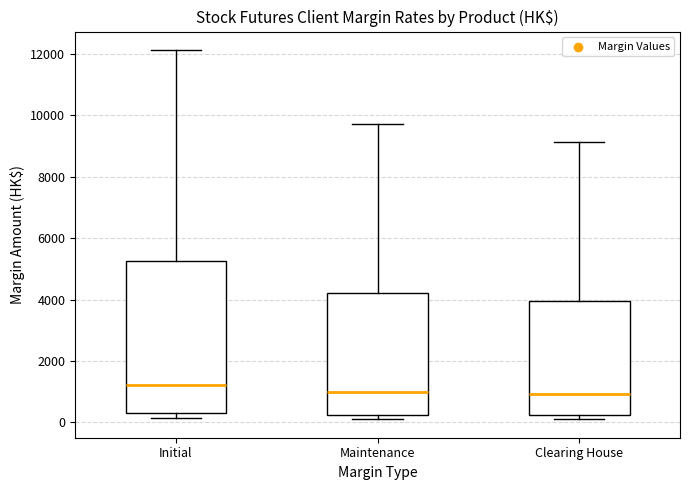

Which box is the tallest, from its lower edge to its upper edge?

Initial